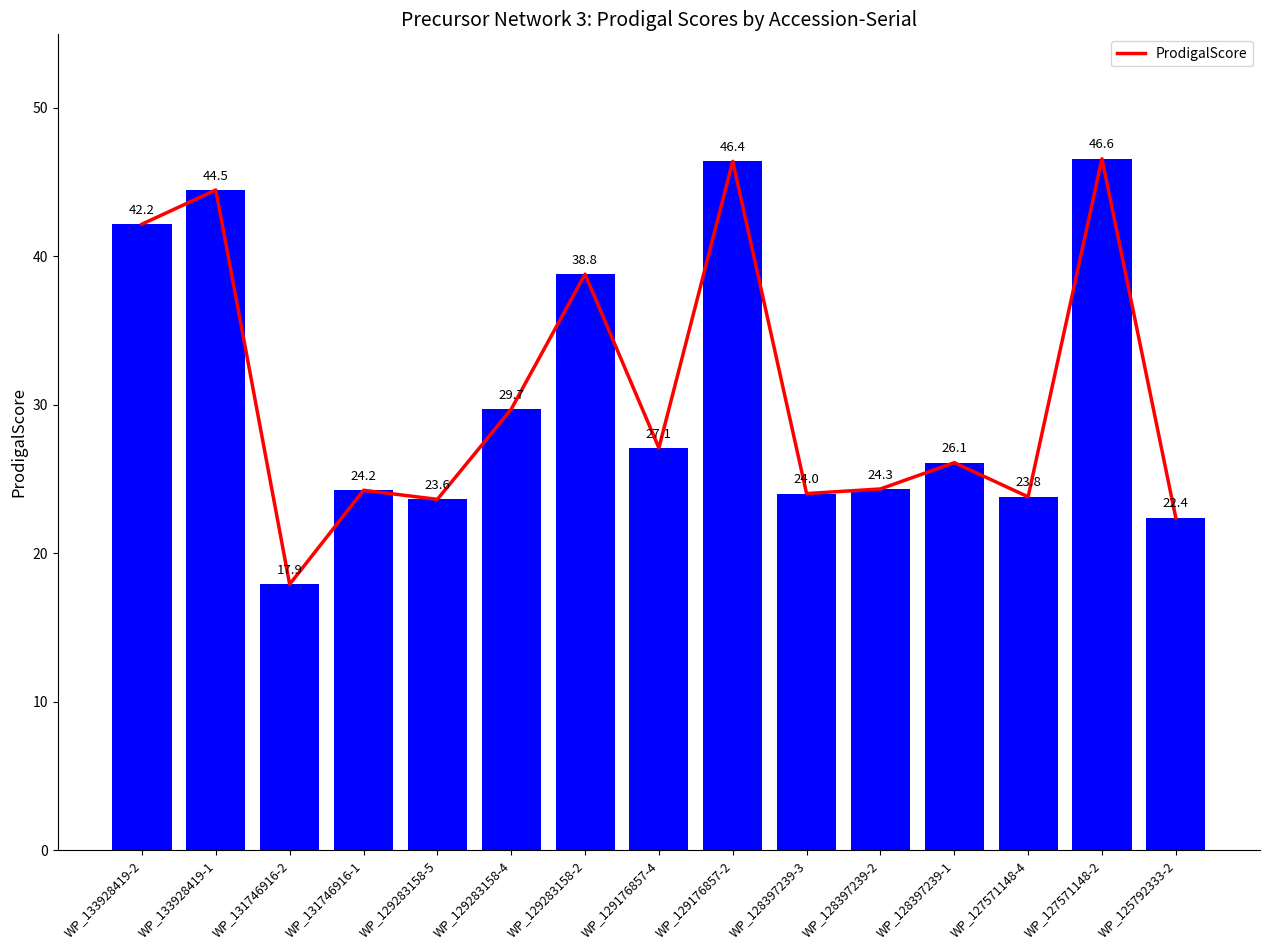

What is the value of the 7th bar from the left?

38.8